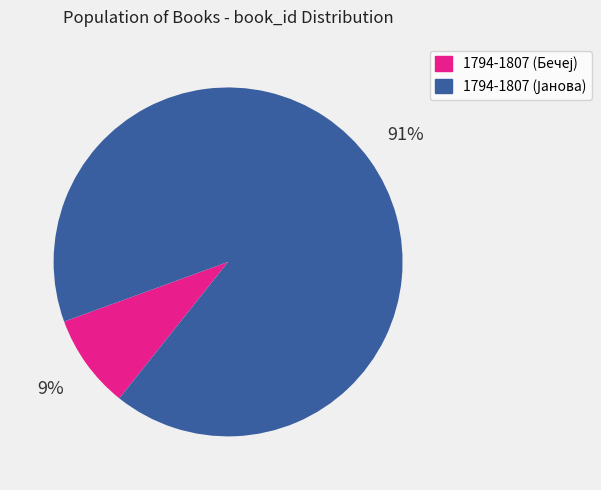

Does any single category account for the majority?

Yes